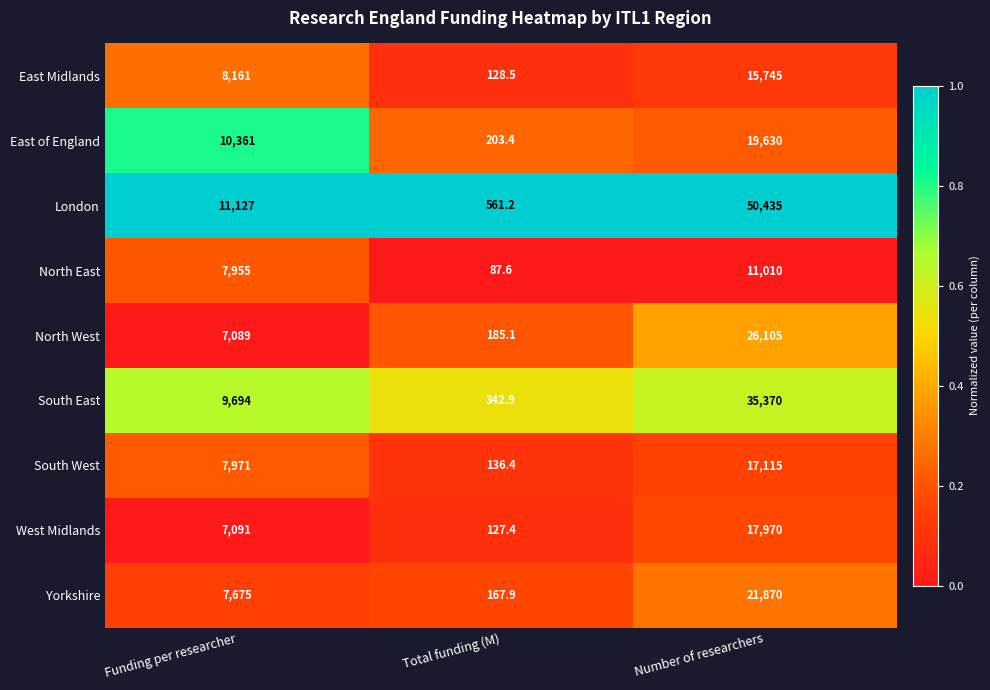

The East Midlands series shows 3613.0 at Funding per researcher. True or false?

False